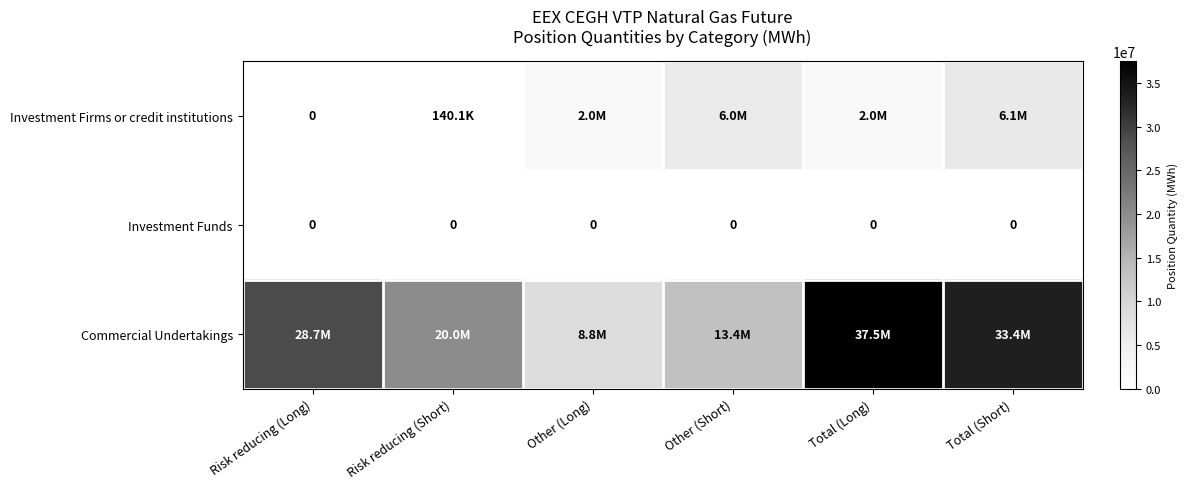

Is it true that Investment Funds equals 0 at Risk reducing (Long)?

True